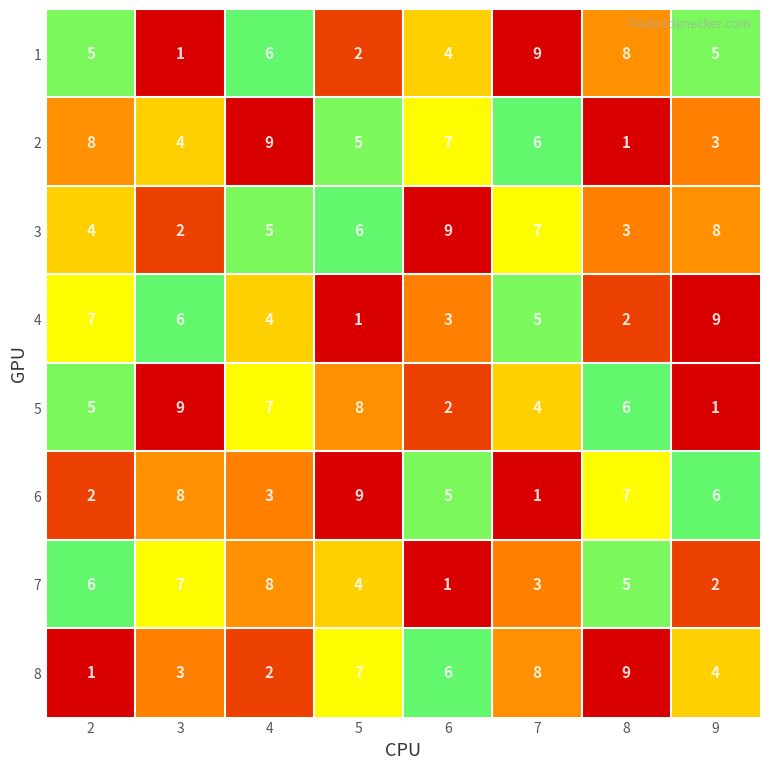

What is the total value across all series at 2?

38